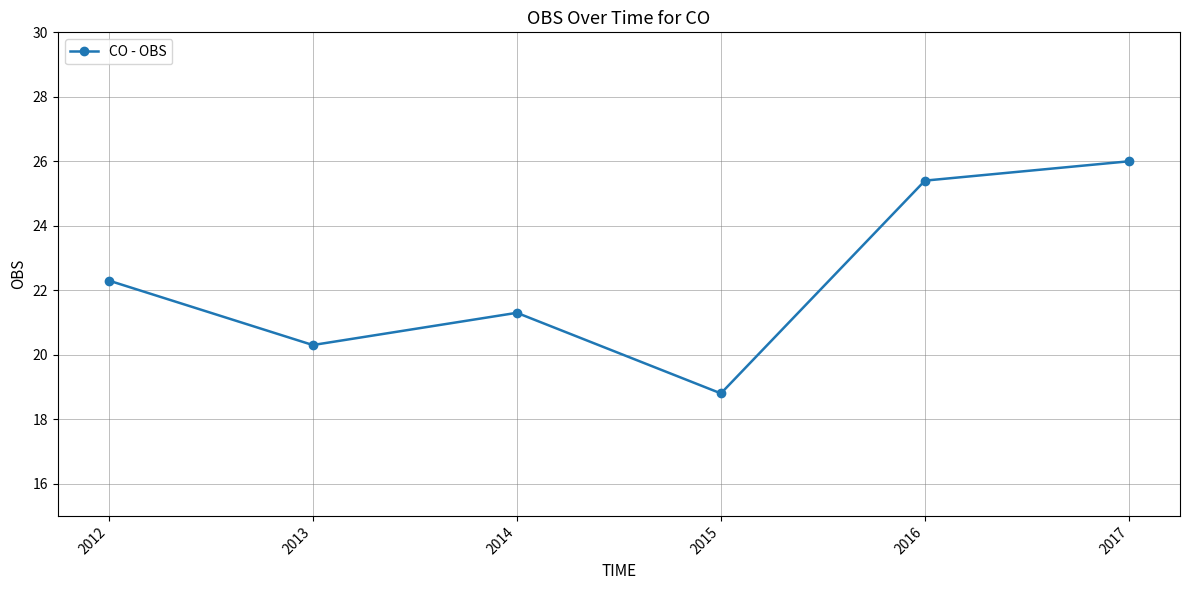

Where is the first local maximum?

2014